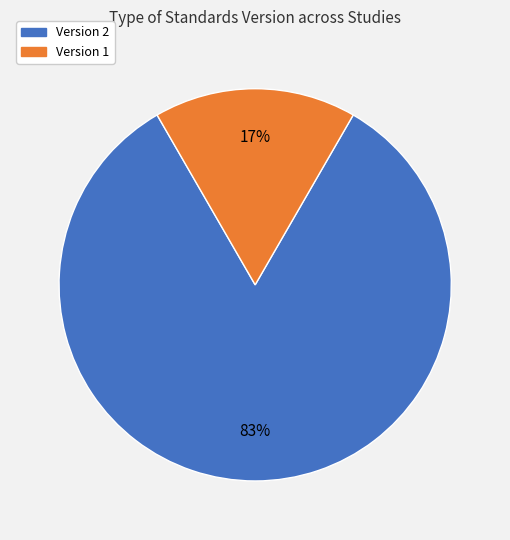

To the nearest percent, what is the average slice percentage?

50%